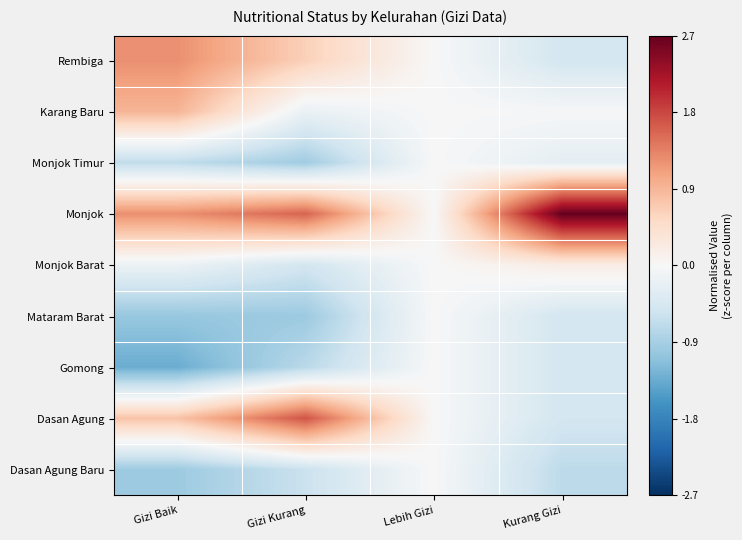

Which series has the largest total across all categories?

Monjok